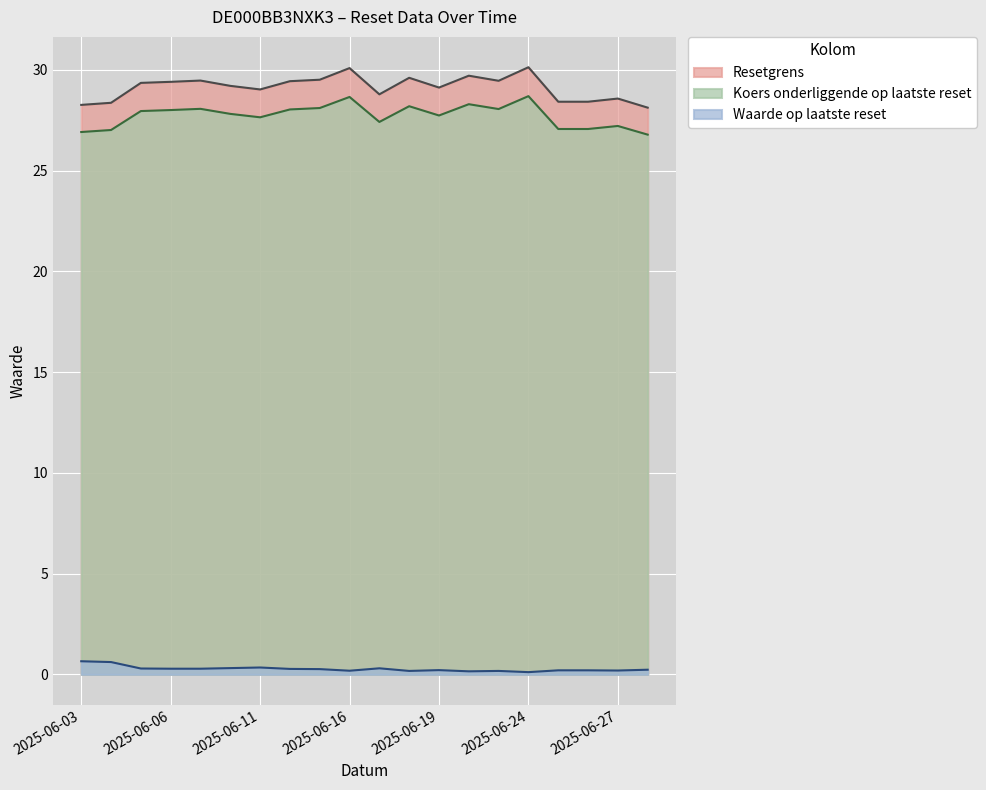

What is the value of the Waarde op laatste reset point at the 17th from the left?

0.2